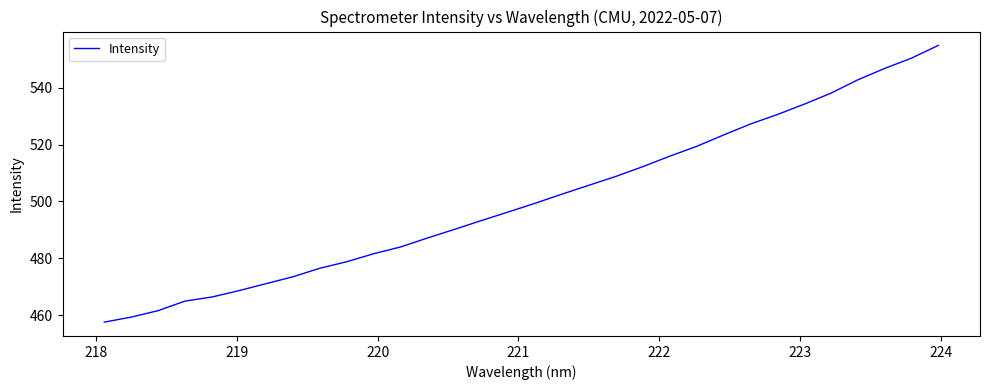

What is the difference between the maximum and minimum values?

97.4